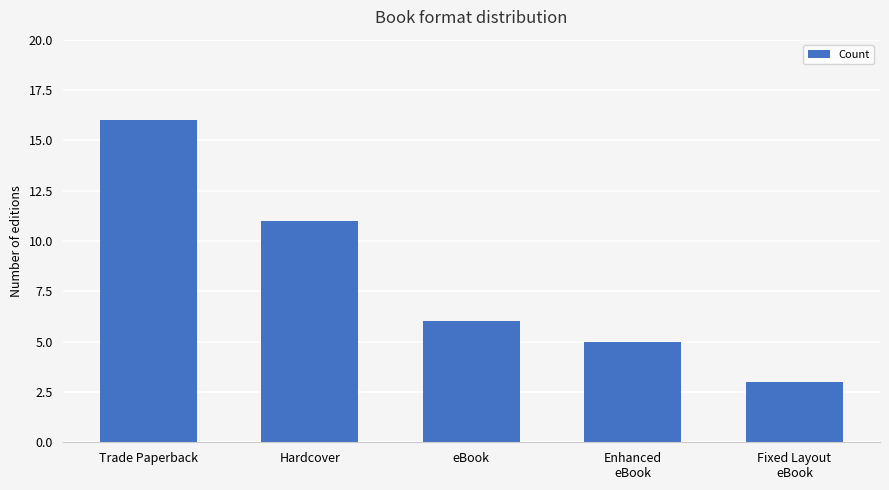

What is the change in value from Trade Paperback to eBook?

-10